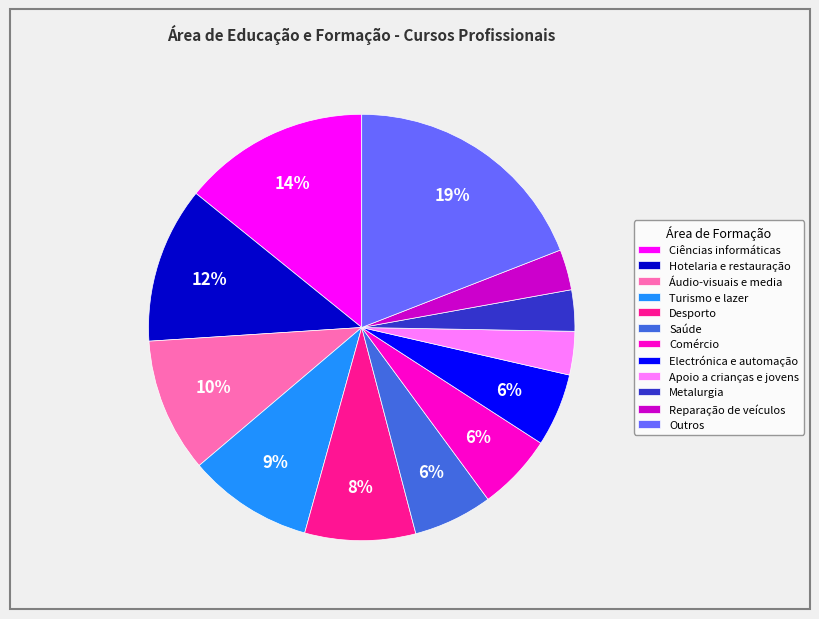

What percentage is the Turismo e lazer slice, to the nearest percent?

9%